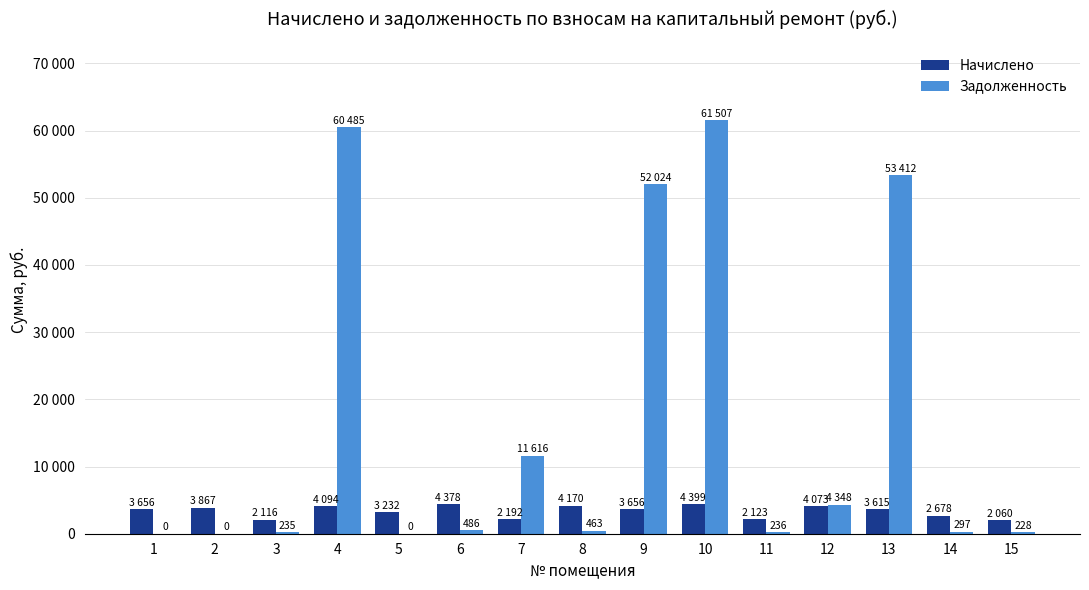

Are the bars grouped side by side (vs. stacked)?

Yes